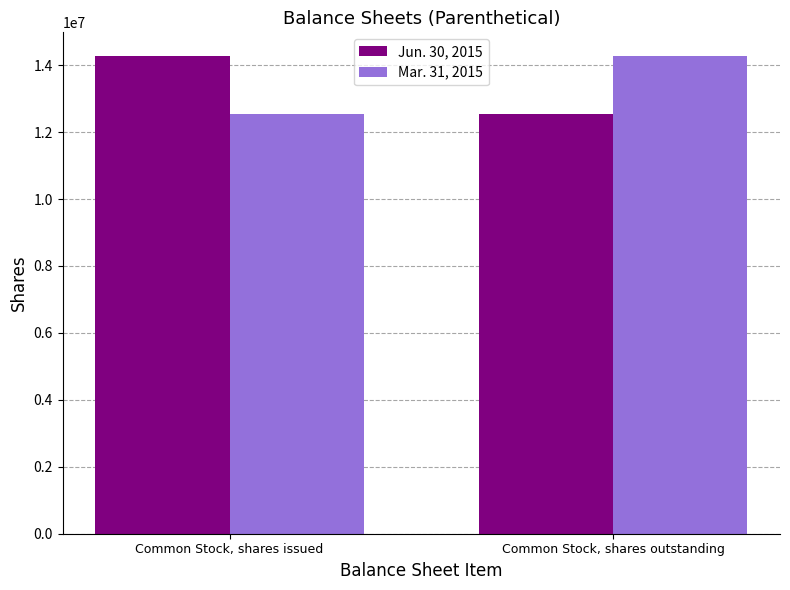

What are all the series names shown in the legend?

Jun. 30, 2015, Mar. 31, 2015